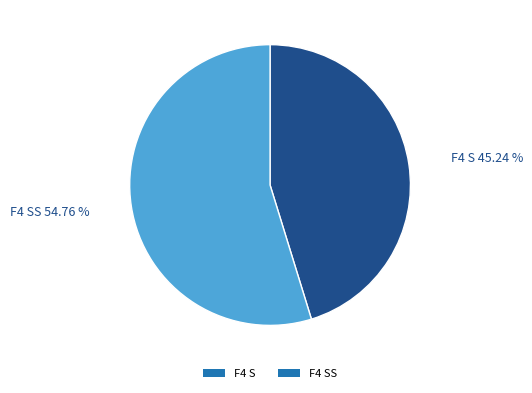

Do F4 SS and F4 S together represent more than half of the pie?

Yes